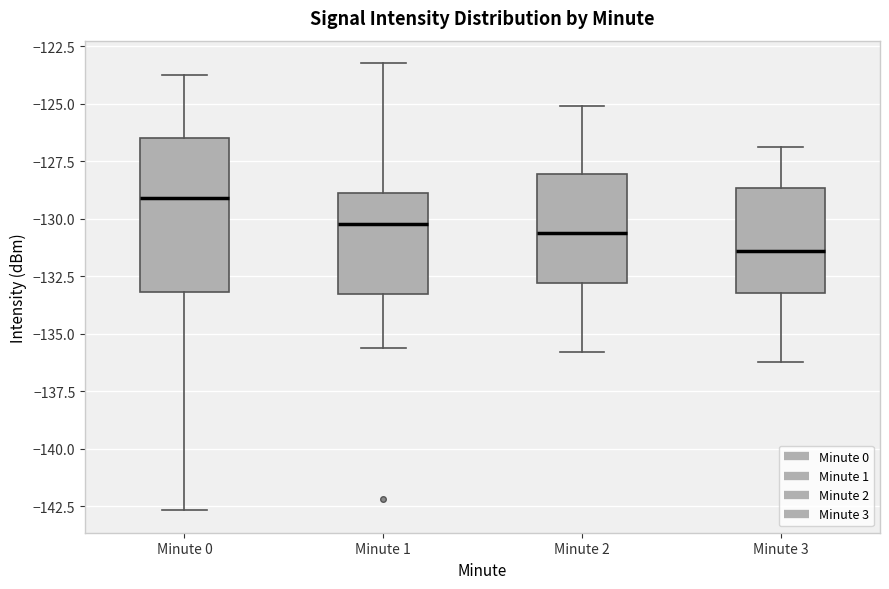

Reading left to right, read every box against the y-axis: the position of its median line, the range the box covers, and the ends of its whiskers. The values are not printed on the chart, so give them approximately, as read against the axis.

Minute 0: median -129.0, box -133.0 to -126.5, whiskers -142.5 to -124.0
Minute 1: median -130.0, box -133.5 to -129.0, whiskers -135.5 to -123.0
Minute 2: median -130.5, box -133.0 to -128.0, whiskers -136.0 to -125.0
Minute 3: median -131.5, box -133.0 to -128.5, whiskers -136.0 to -127.0